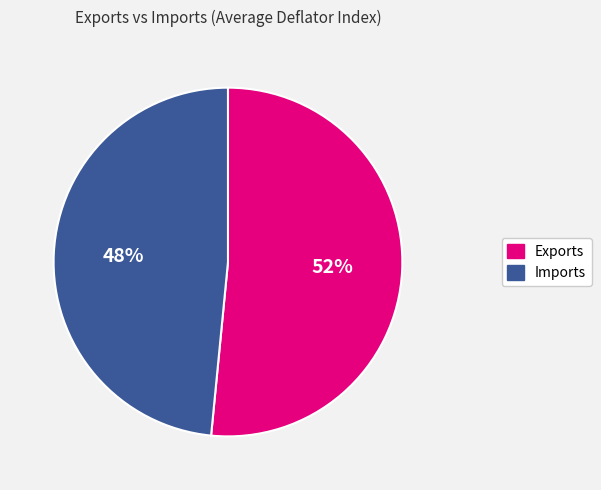

Is there a majority slice in this chart?

Yes